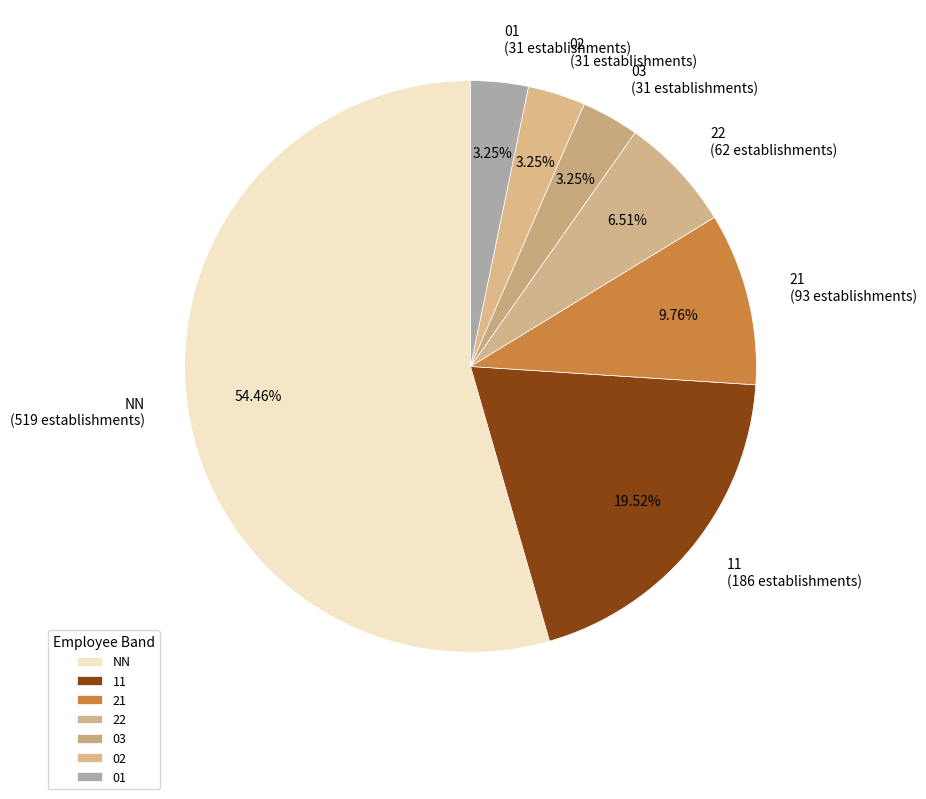

Which has a higher value, 02 or NN?

NN